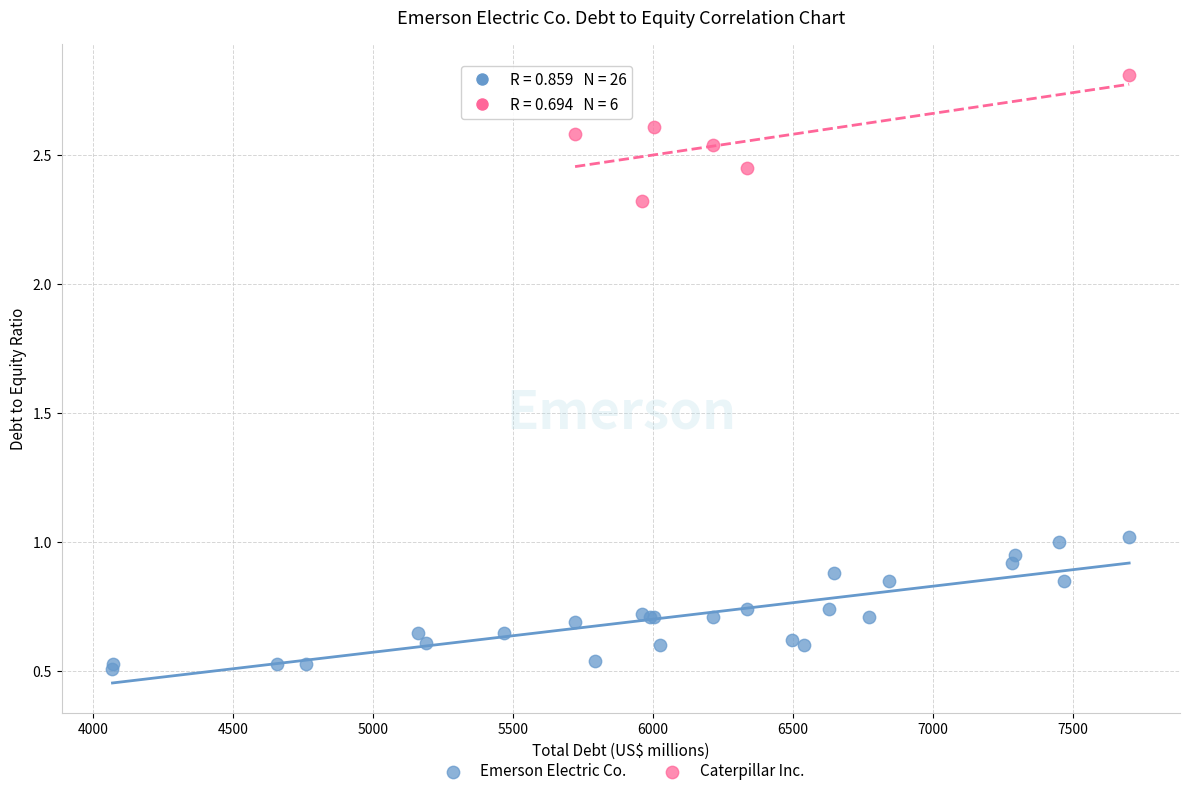

Which series reaches the minimum Y coordinate?

Emerson Electric Co.